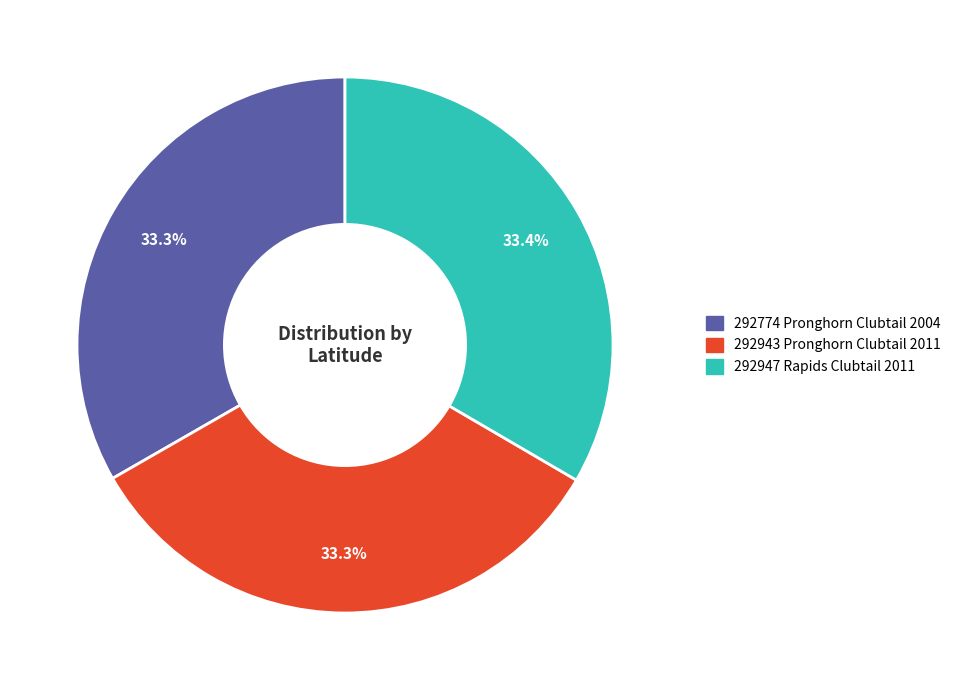

Do 292947 Rapids Clubtail 2011 and 292774 Pronghorn Clubtail 2004 together represent more than half of the pie?

Yes